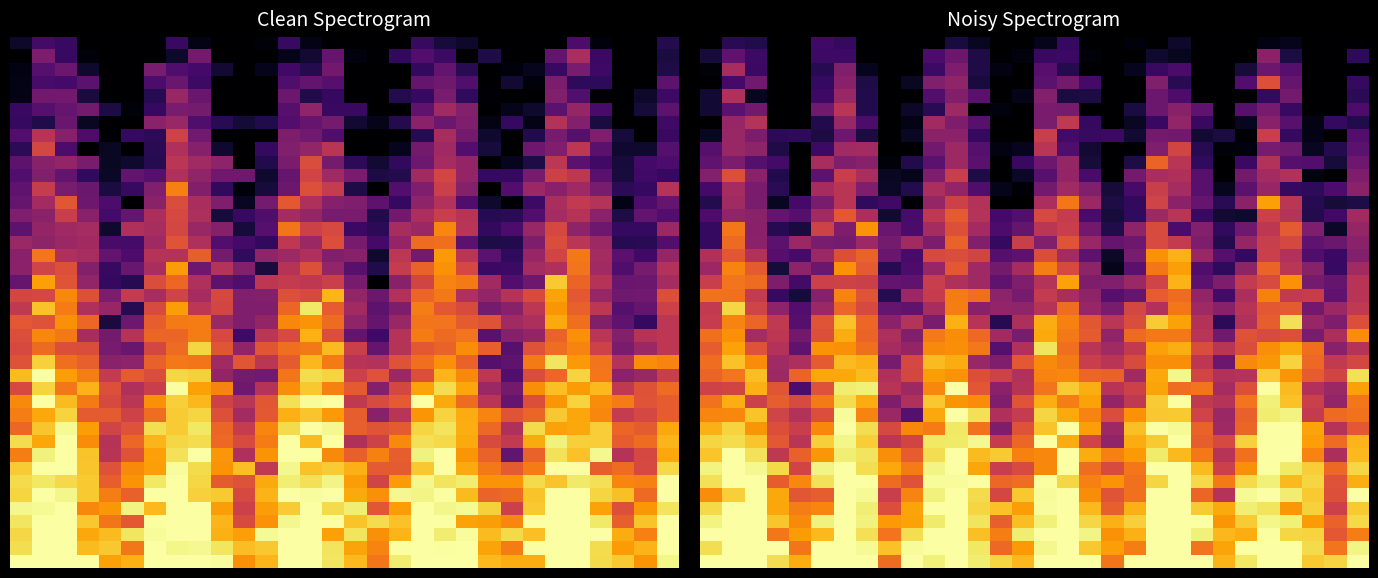

What is the spread (max minus min) of values at 11?

0.9